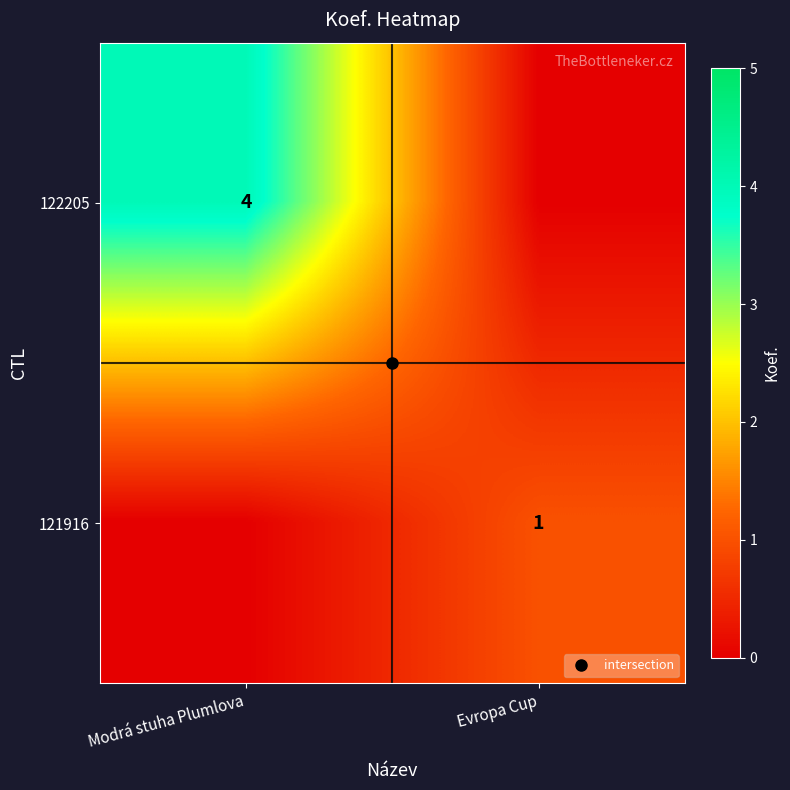

Between Modrá stuha Plumlova and Evropa Cup, which is larger?

Modrá stuha Plumlova